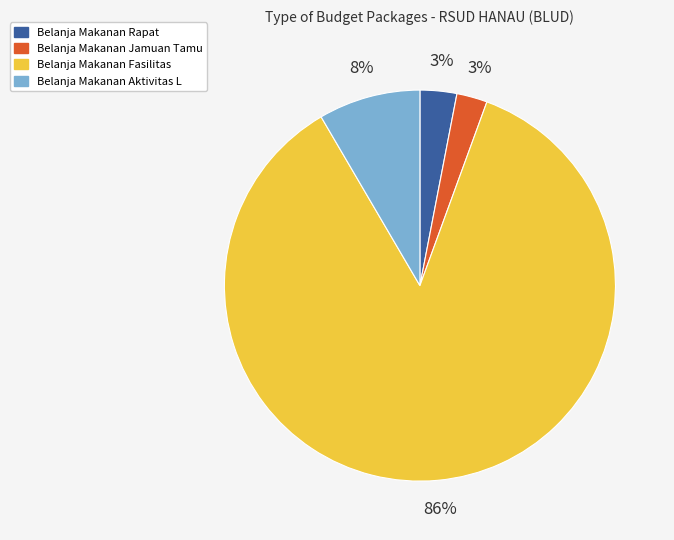

To the nearest percent, what is the difference between the Belanja Makanan Rapat and Belanja Makanan Aktivitas L slice percentages?

5%